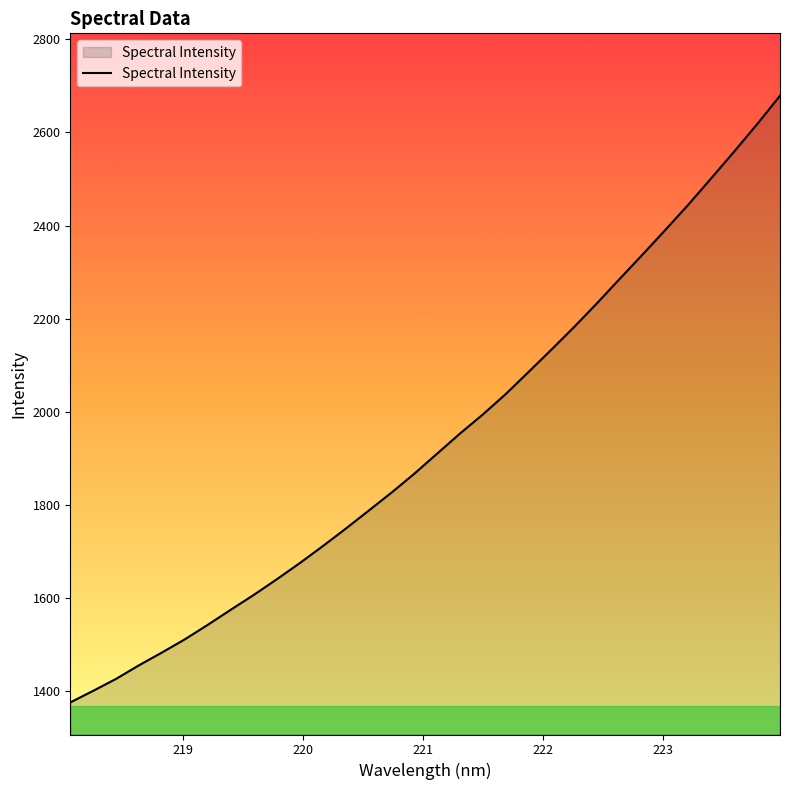

What is the maximum value shown in the chart?

2678.6